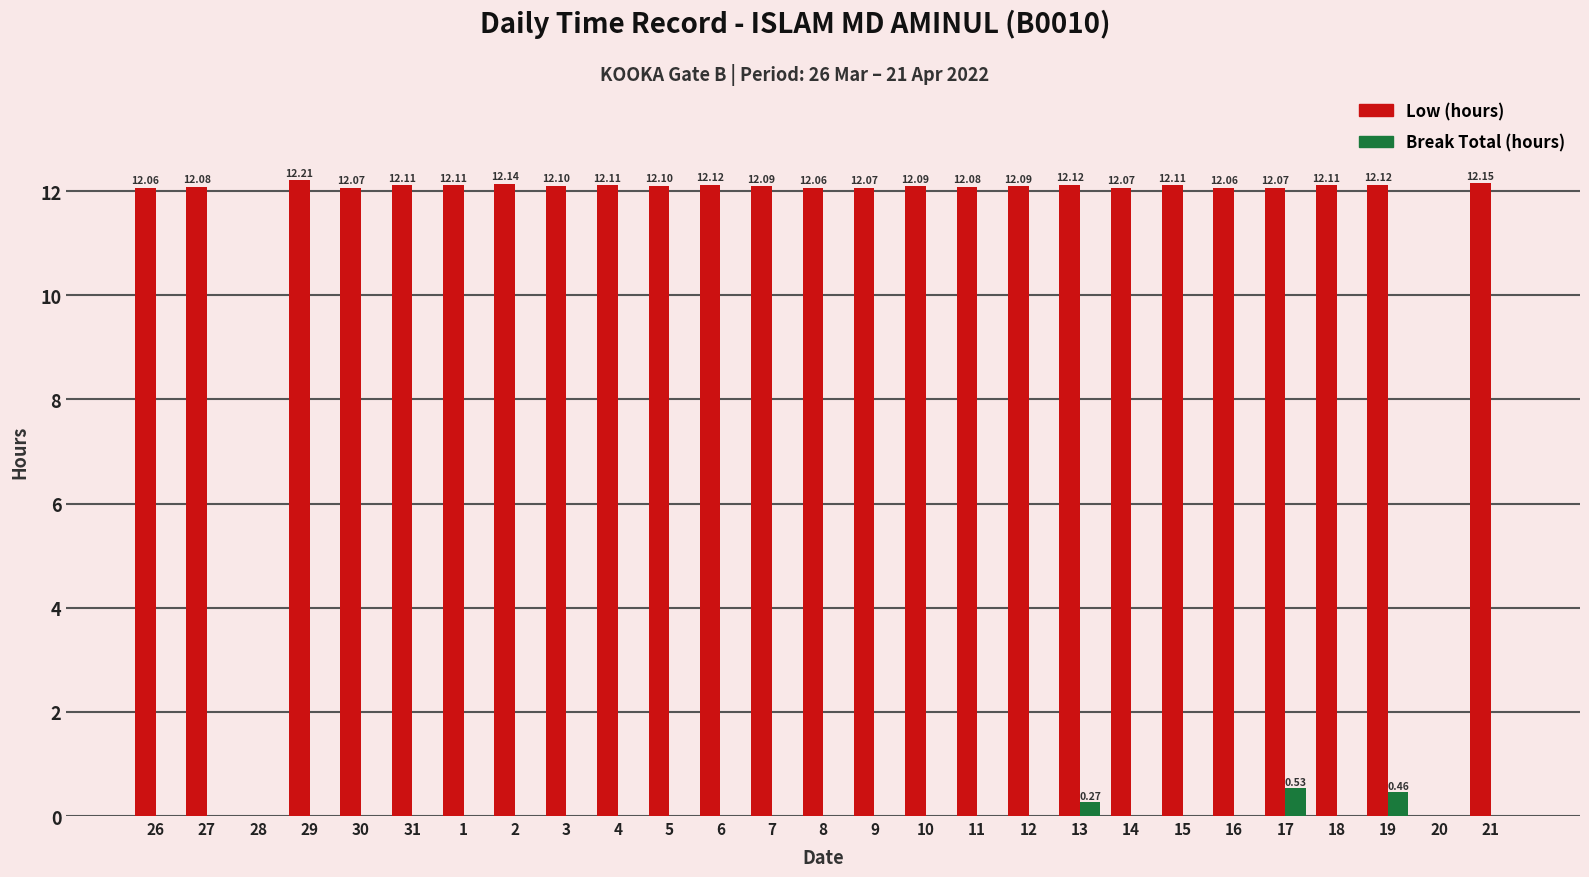

How many groups of bars are there?

27